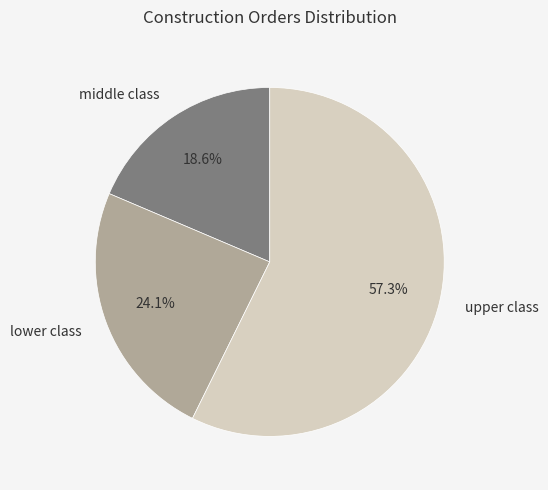

What is the ratio of the value at upper class to the value at lower class?

2.4